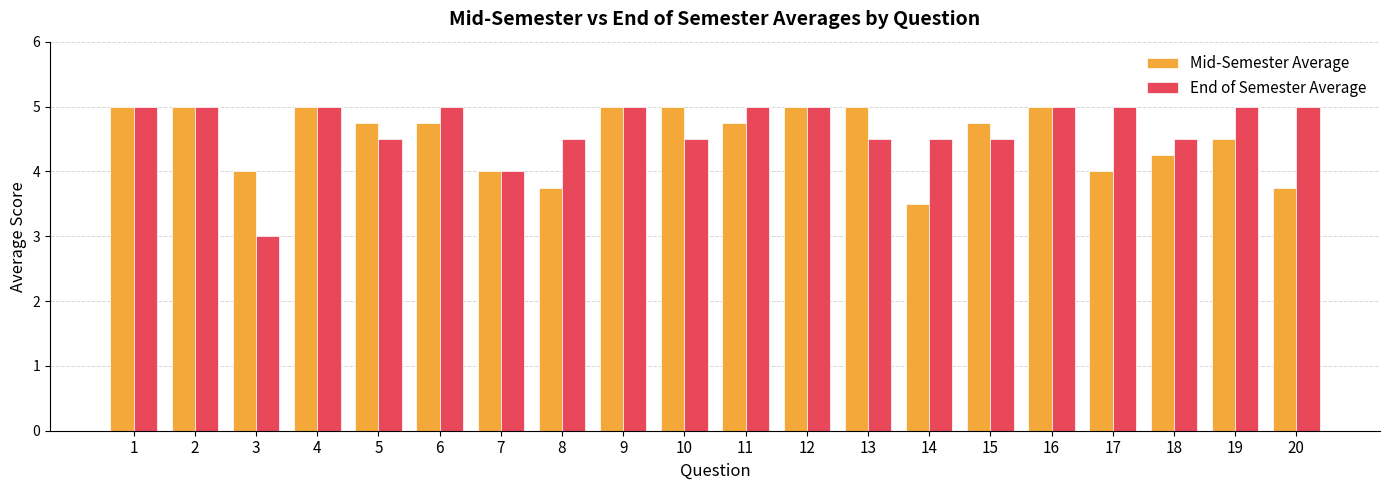

The End of Semester Average series shows 4.5 at 13. True or false?

True